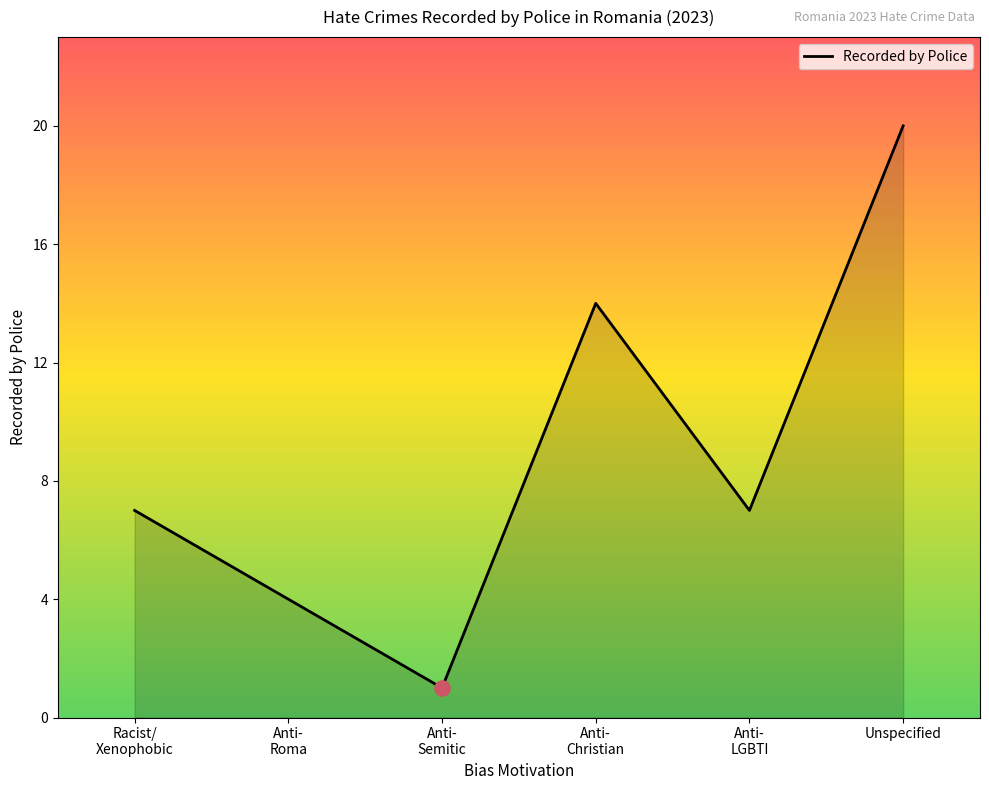

Between Racist/
Xenophobic and Anti-
Christian, which is larger?

Anti-
Christian